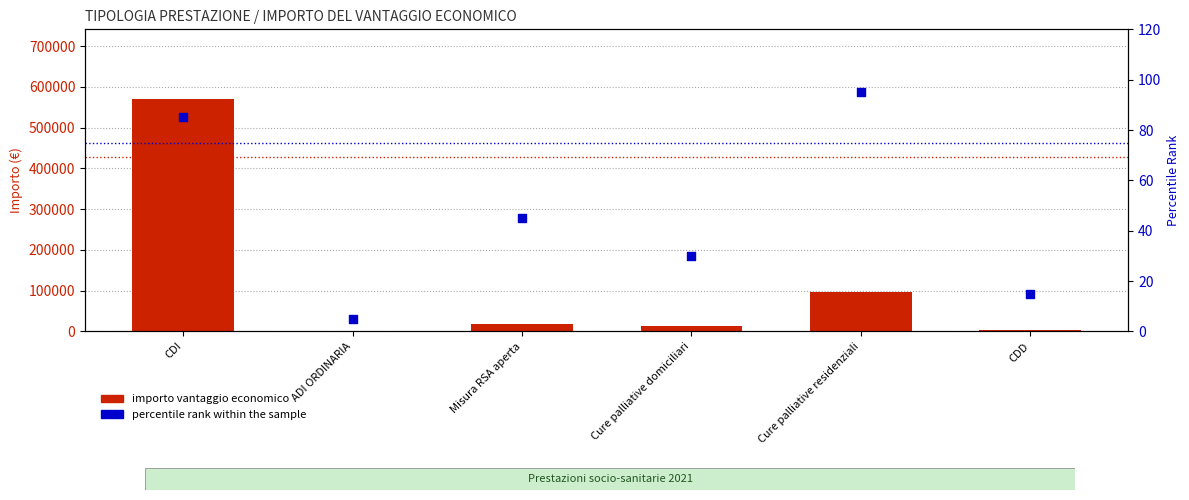

What is the total value across all series at CDI?

570169.1